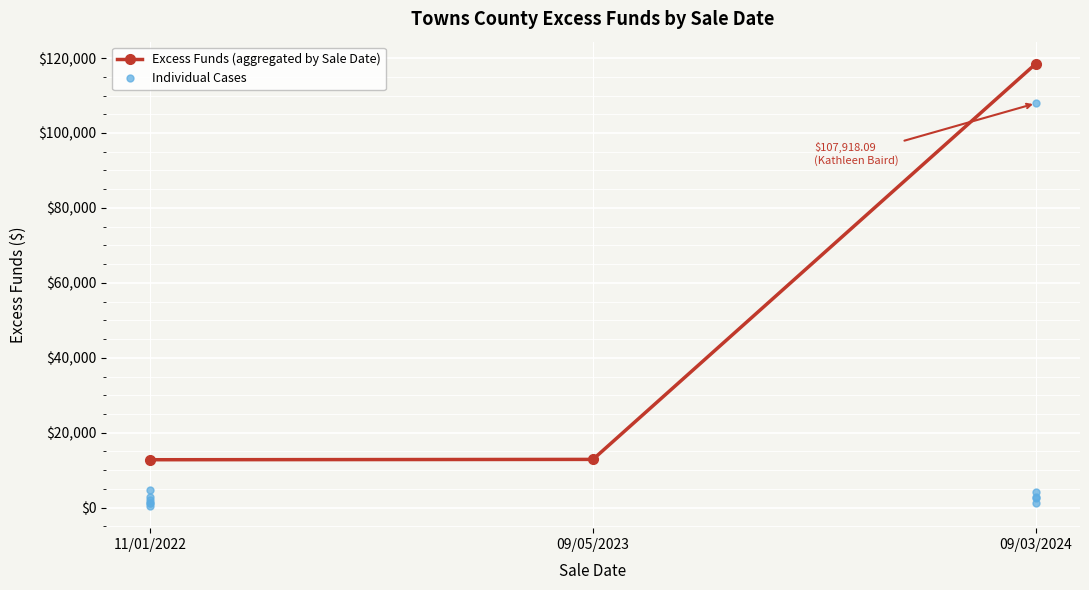

Reading left to right, extract all data points from this chart.

11/01/2022=2161.9	11/01/2022=1275.8	11/01/2022=1291.1	11/01/2022=4706.6	11/01/2022=2928.1	11/01/2022=428.1	09/05/2023=12880.1	09/03/2024=4214.8	09/03/2024=1114.8	09/03/2024=2514.8	09/03/2024=2714.8	09/03/2024=107918.1